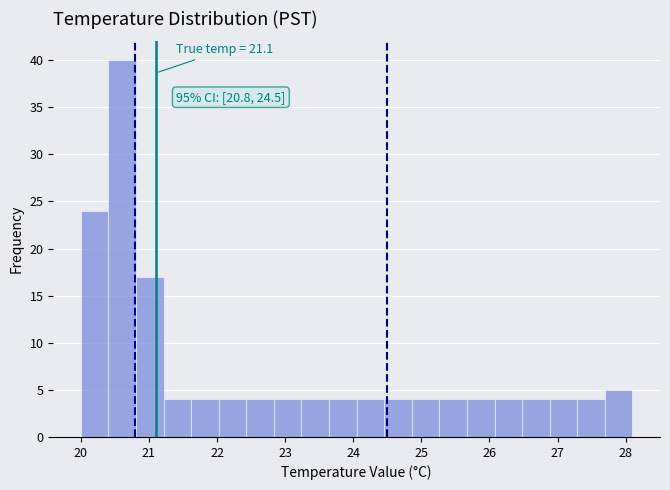

Over which range of the x-axis is the bar tallest?

20.4 to 20.8